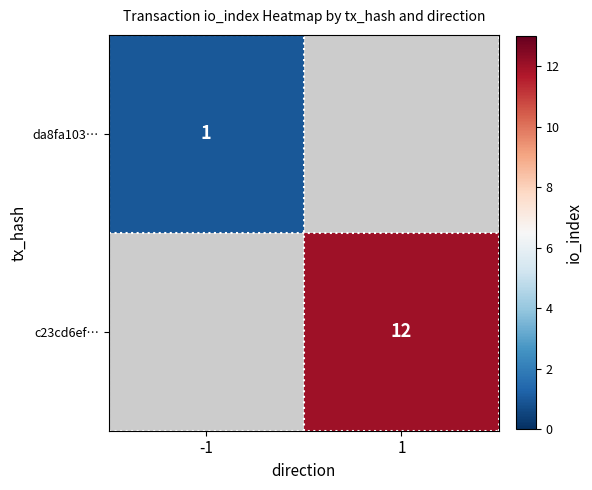

True or false: da8fa103… has a value of 1.5 at -1.

False